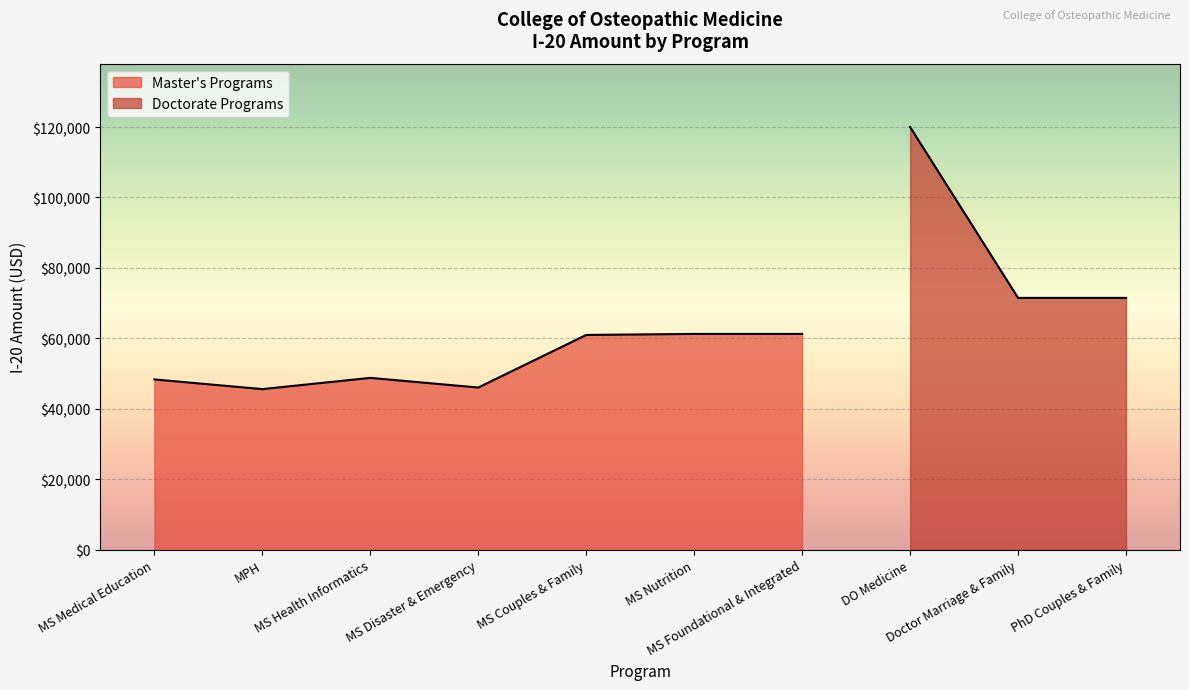

What is the difference between the maximum and minimum values?

74407.9